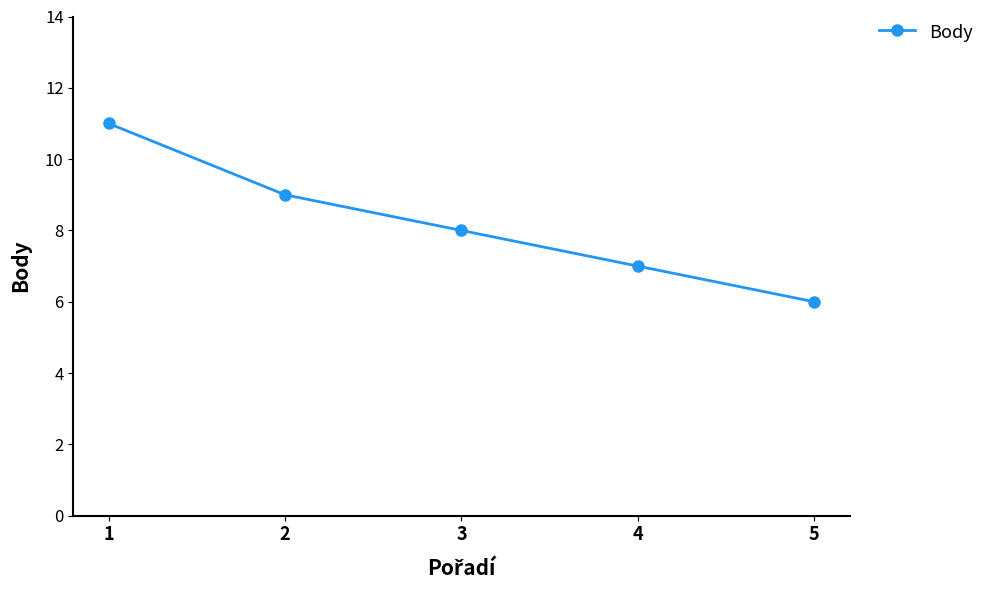

Where is the data nearest to the value 8?

3